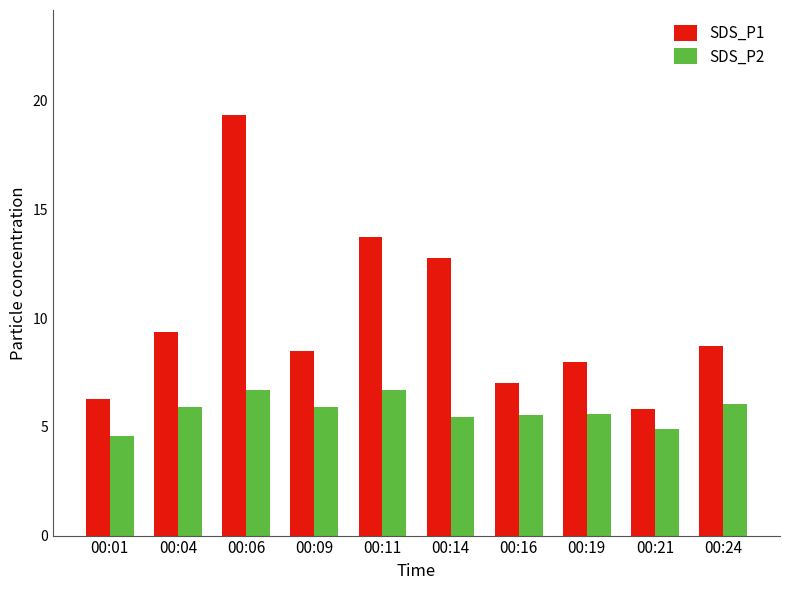

What is the average value of the SDS_P2 series?

5.7